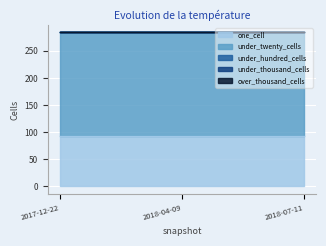

Rank the categories by under_hundred_cells value from lowest to highest.

2017-12-22, 2018-04-09, 2018-07-11